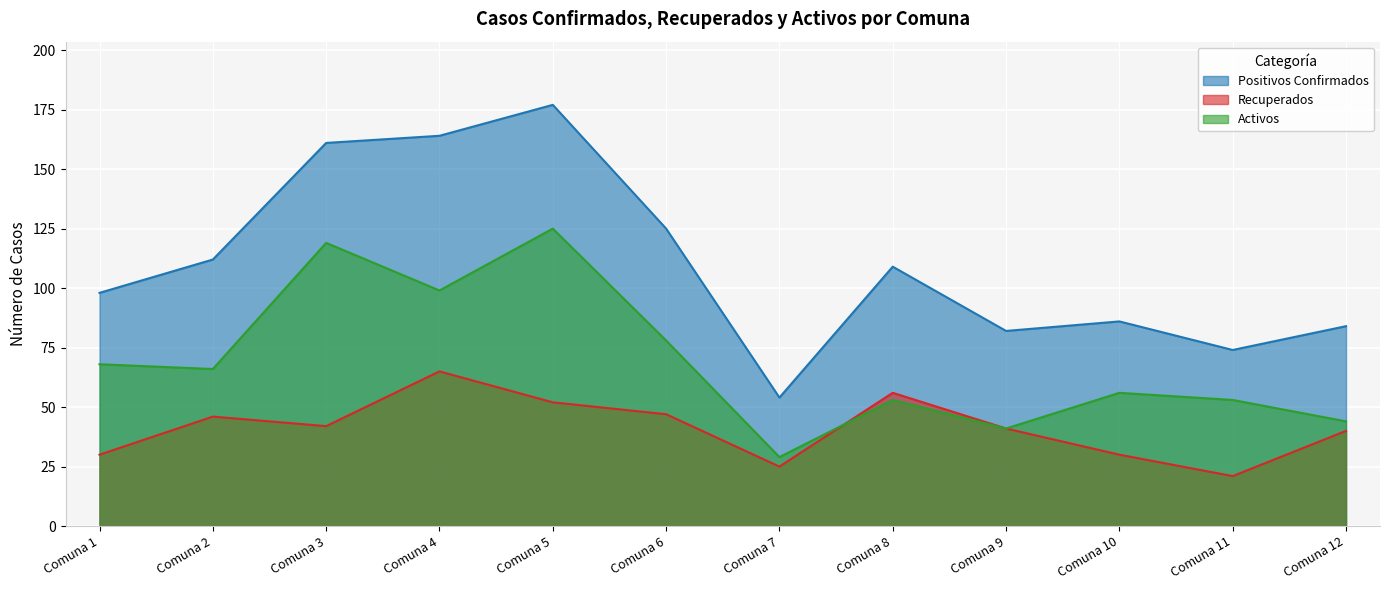

Where is Activos nearest to the value 77?

Comuna 6